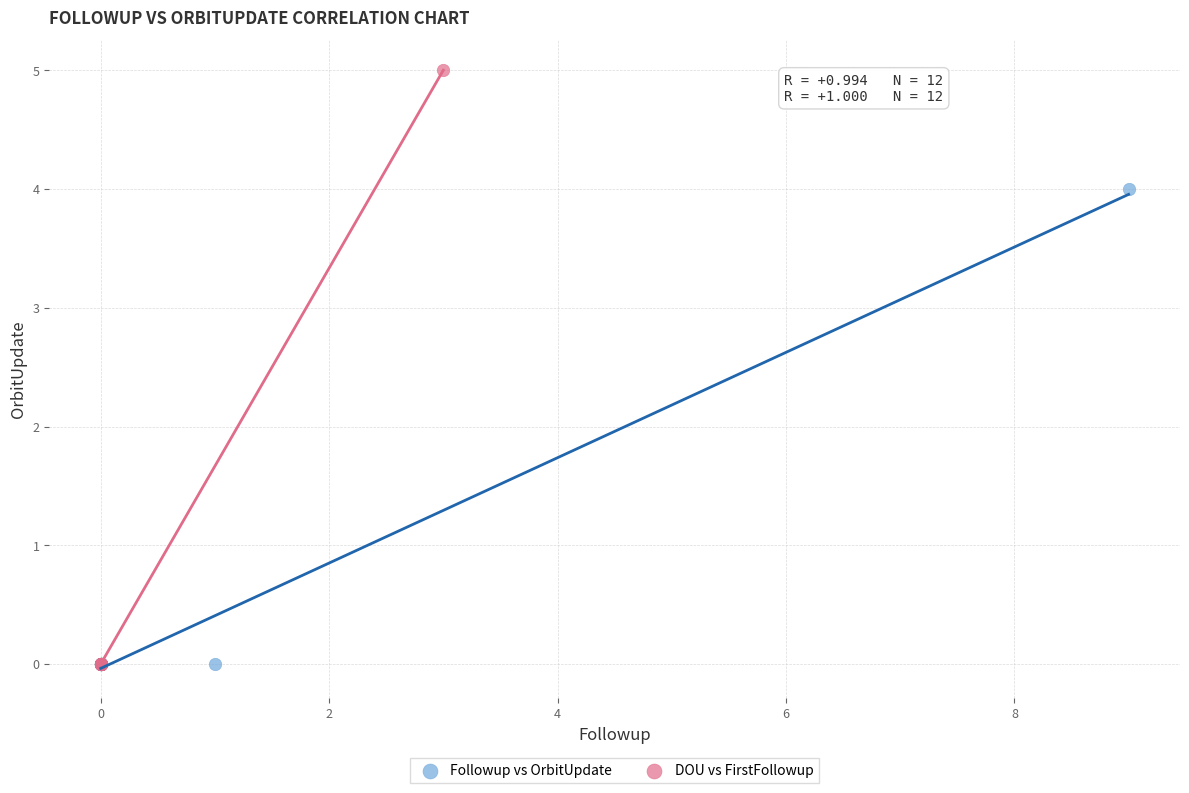

Which series has the widest spread of Y values?

DOU vs FirstFollowup